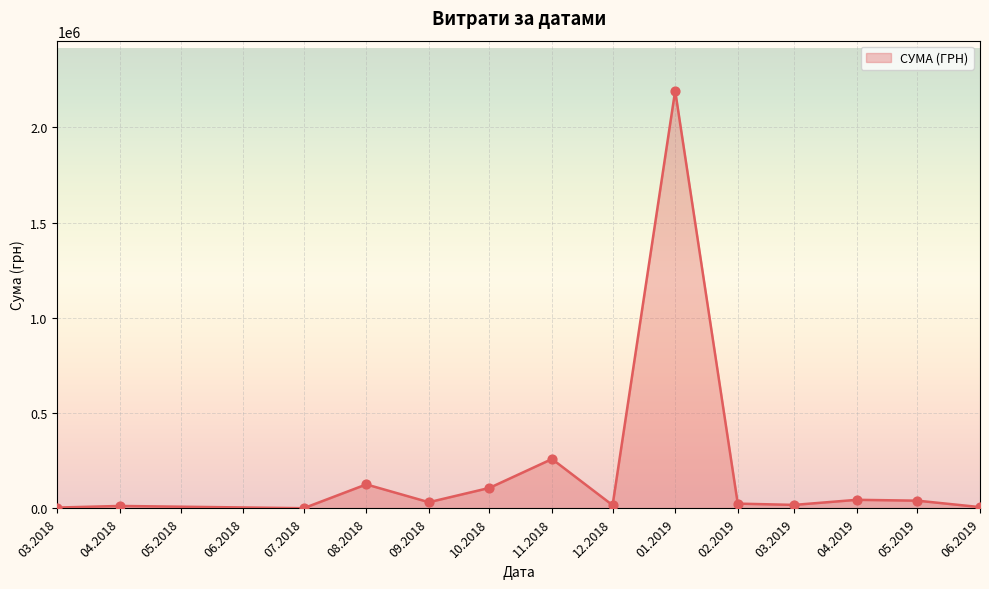

What is the difference between the maximum and minimum values?

2189764.8